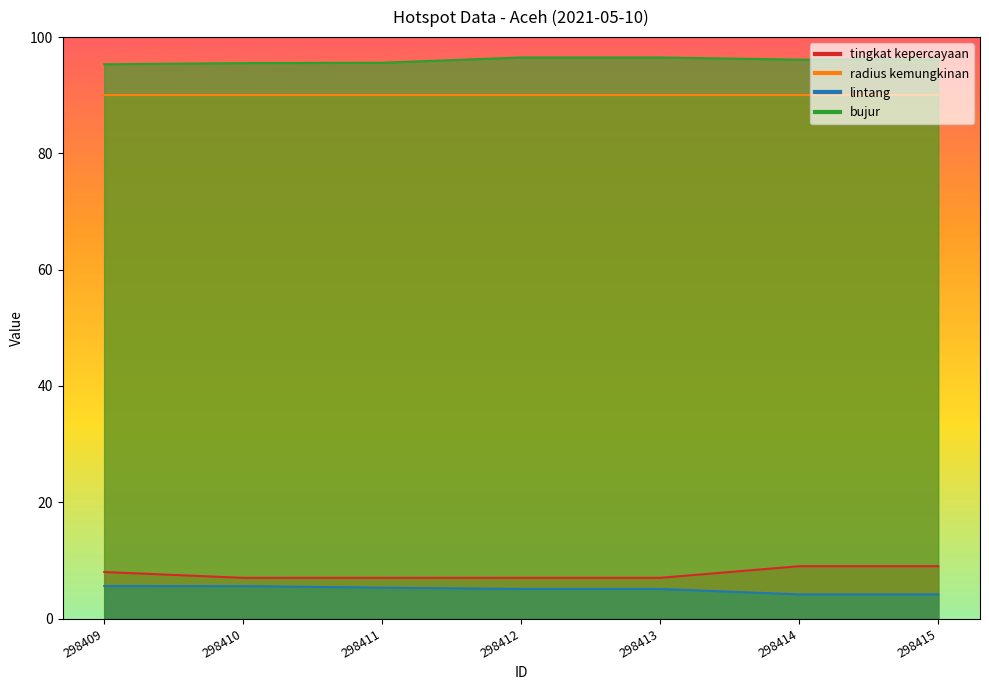

True or false: bujur has more than 2 interior local peaks.

False